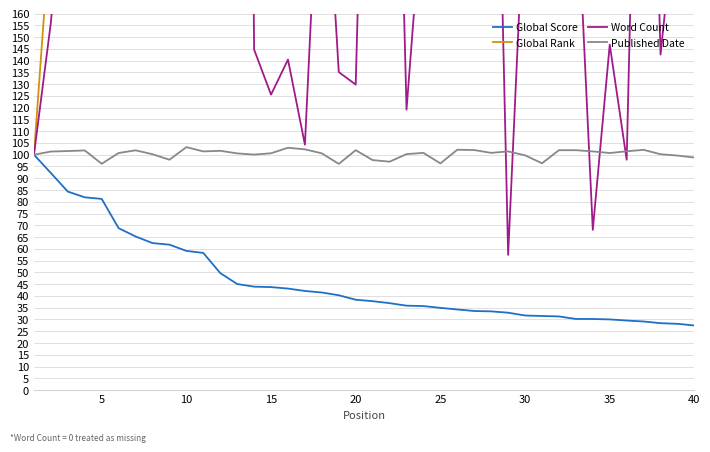

What is the average value of the Published Date series?

100.4